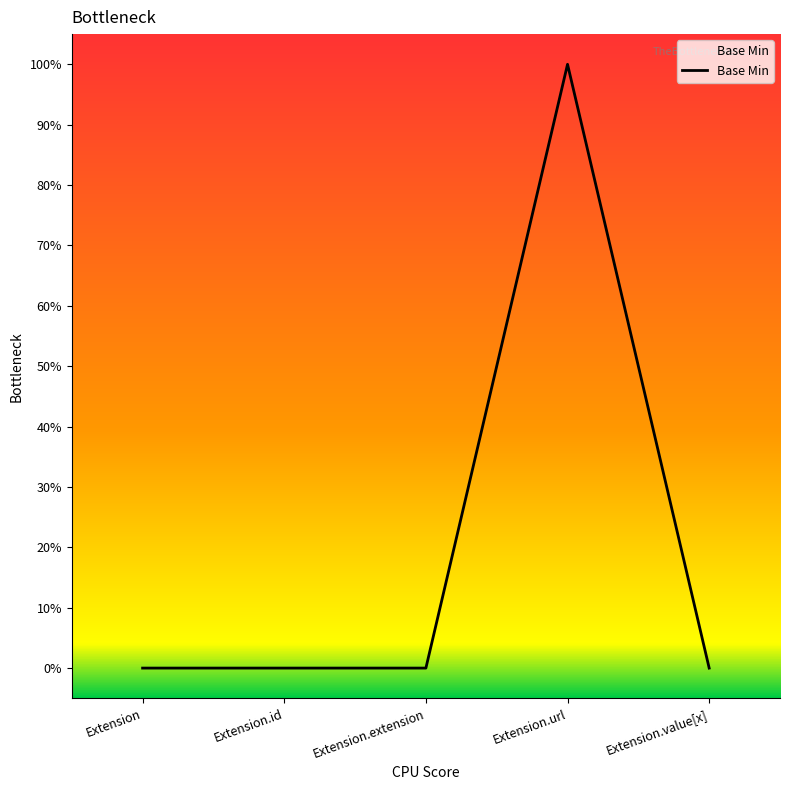

Does the chart display data point markers on the line(s)?

No